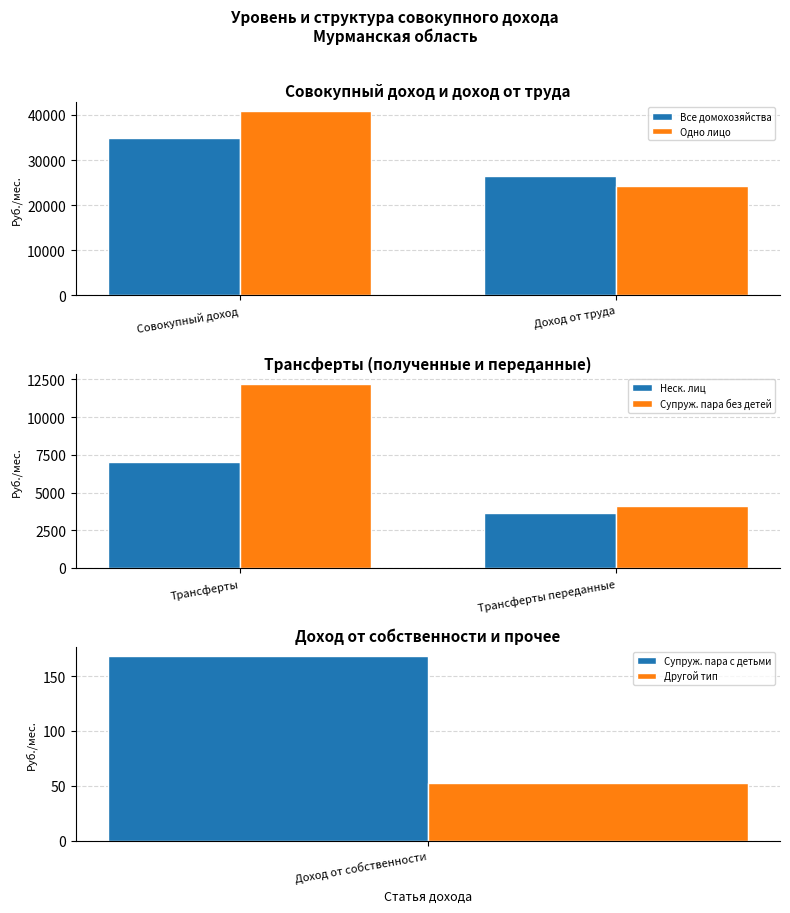

Is it true that Супруж. пара без детей equals 2119.6 at Трансферты переданные?

False